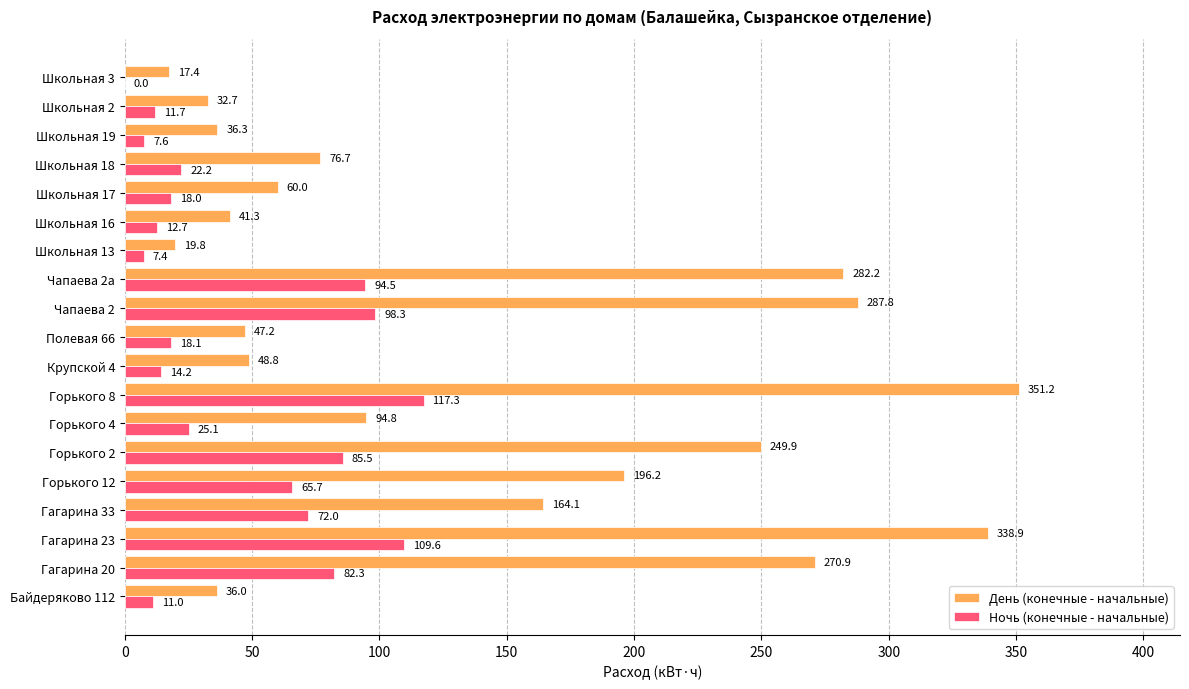

What is the sum of the Ночь (конечные - начальные) values at Гагарина 33 and Школьная 3?

72.0